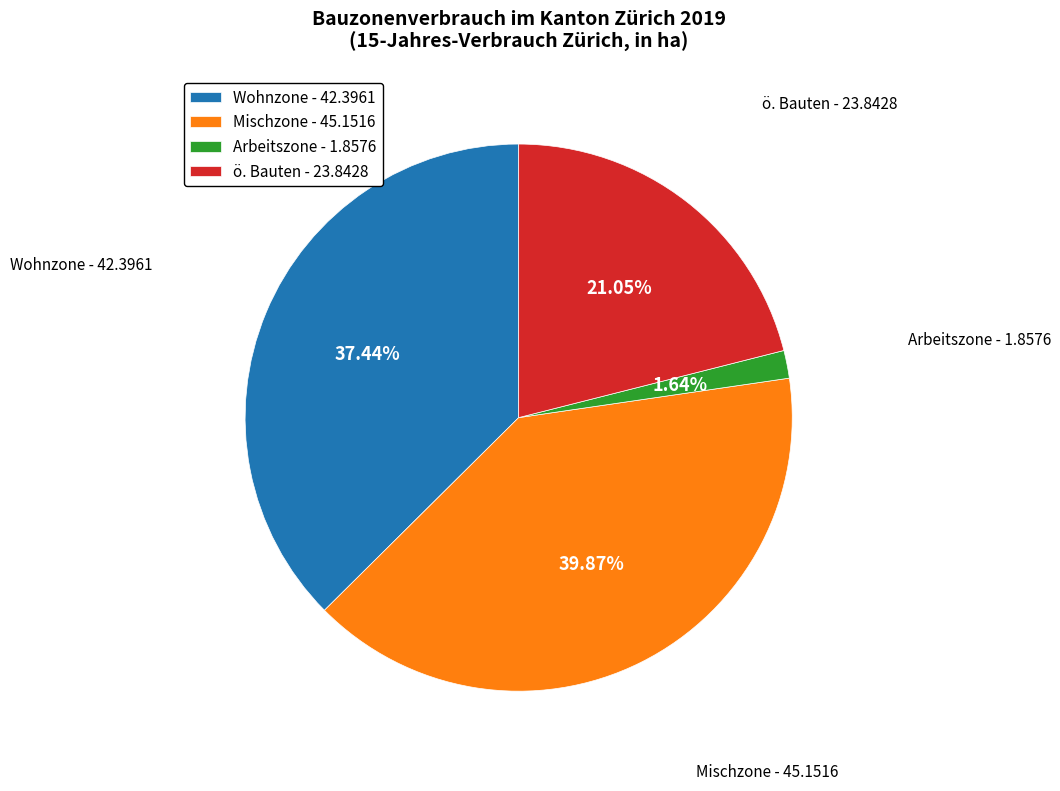

How many slices are in this pie chart?

4